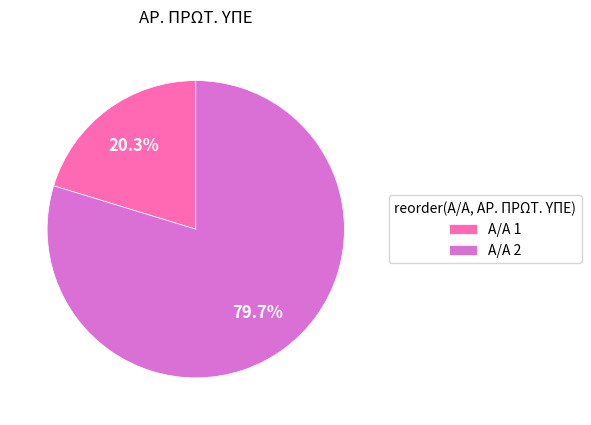

Rank the categories by value from lowest to highest.

Α/Α 1, Α/Α 2